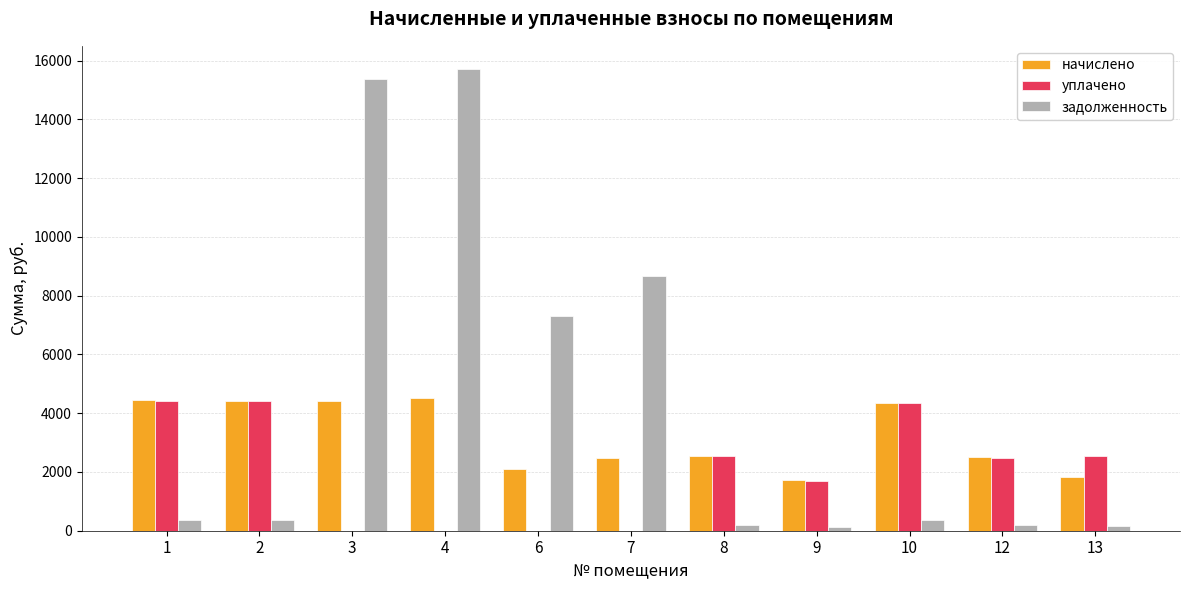

The value of уплачено at 13 is 2532.6. True or false?

True